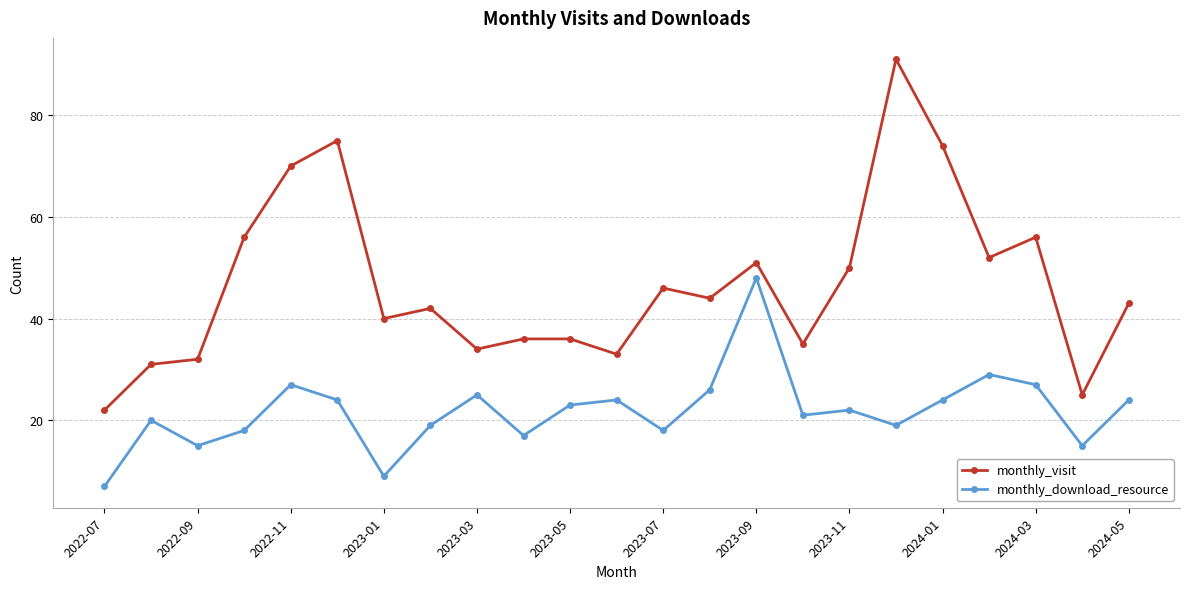

What is the lowest value of the monthly_visit series?

22